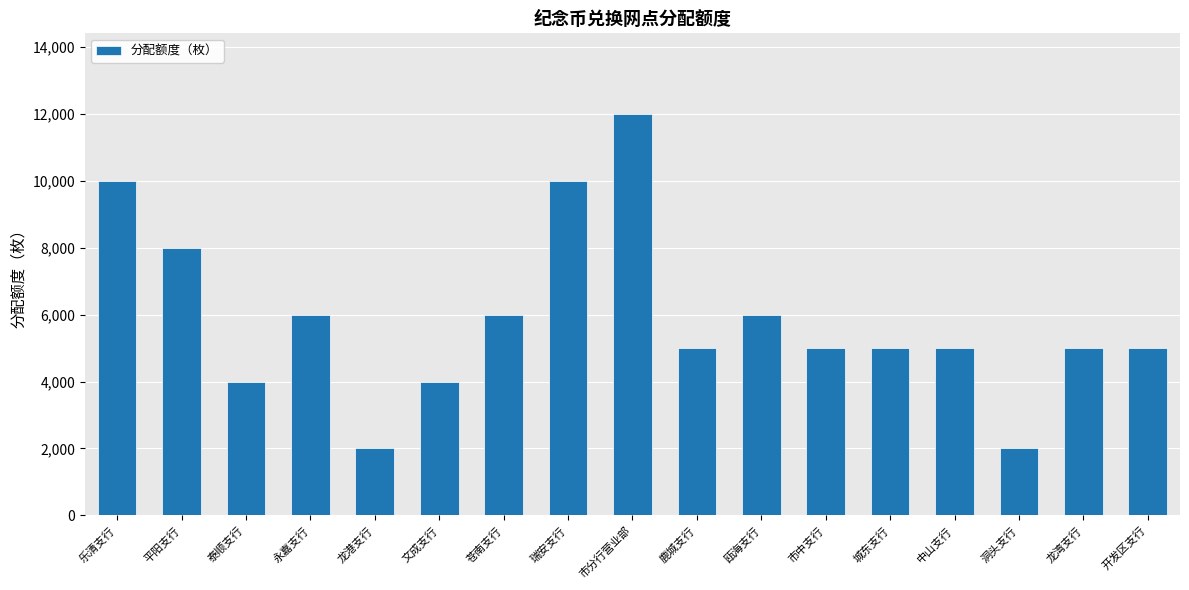

What is the change in value from 泰顺支行 to 龙港支行?

-2000